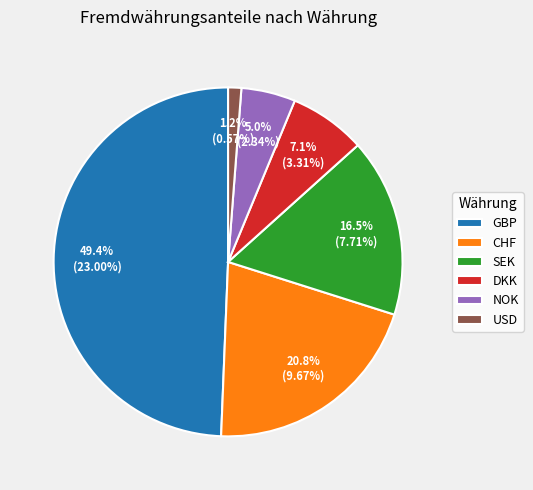

To the nearest percent, what portion does DKK represent?

7%